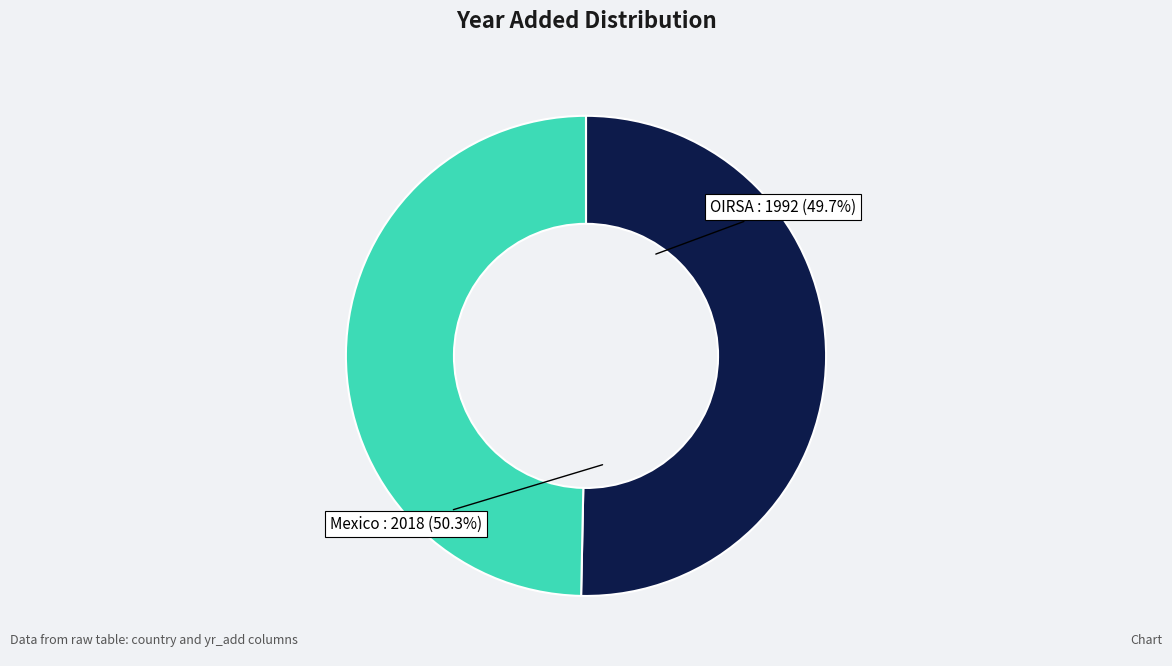

To the nearest percent, what is the difference between the largest and smallest slice percentages?

1%